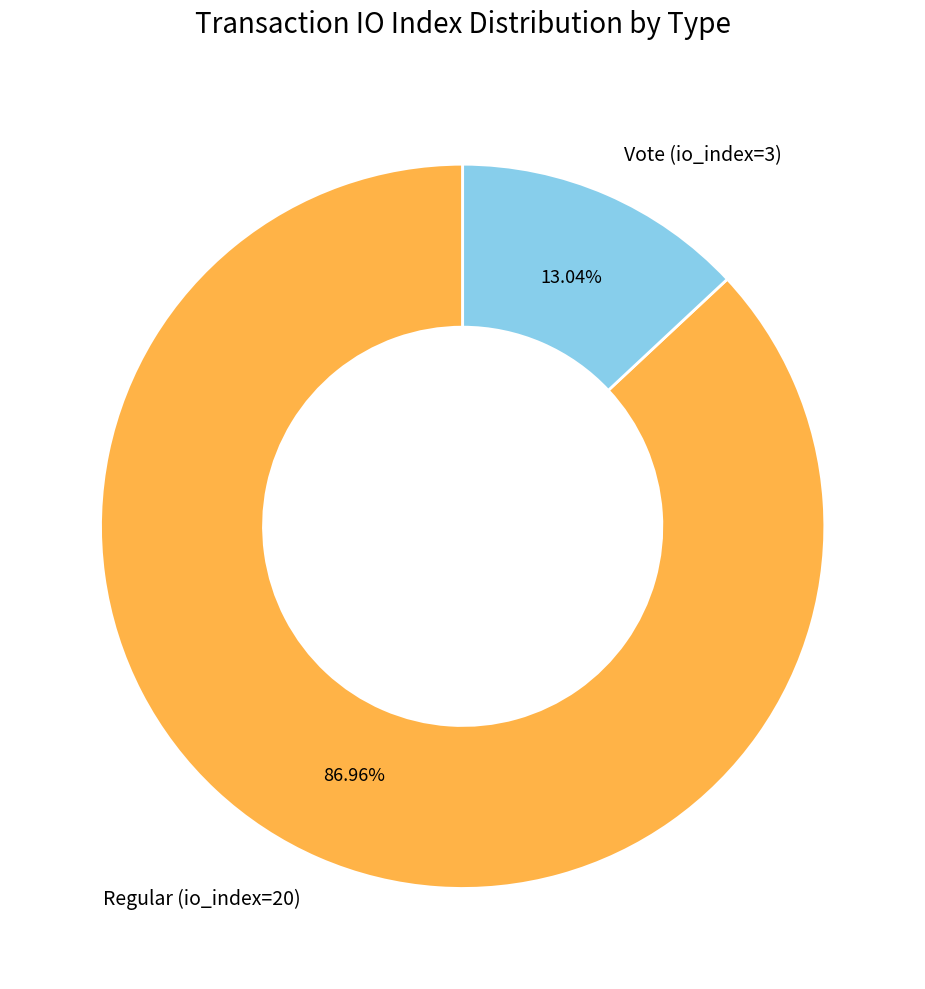

What is the ratio of the value at Regular (io_index=20) to the value at Vote (io_index=3)?

6.7